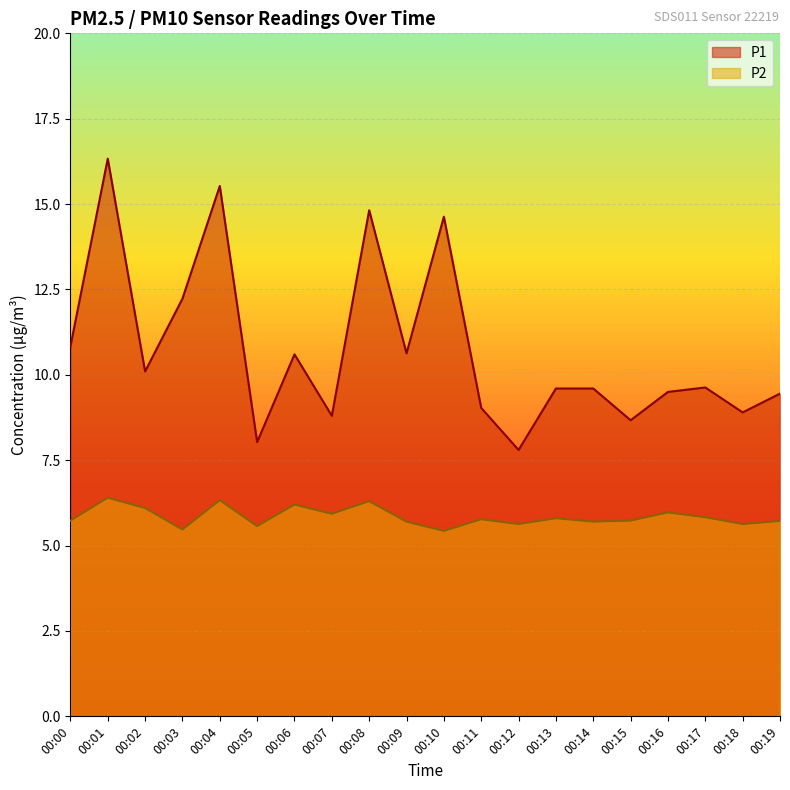

What is the sum of all P2 values?

116.9